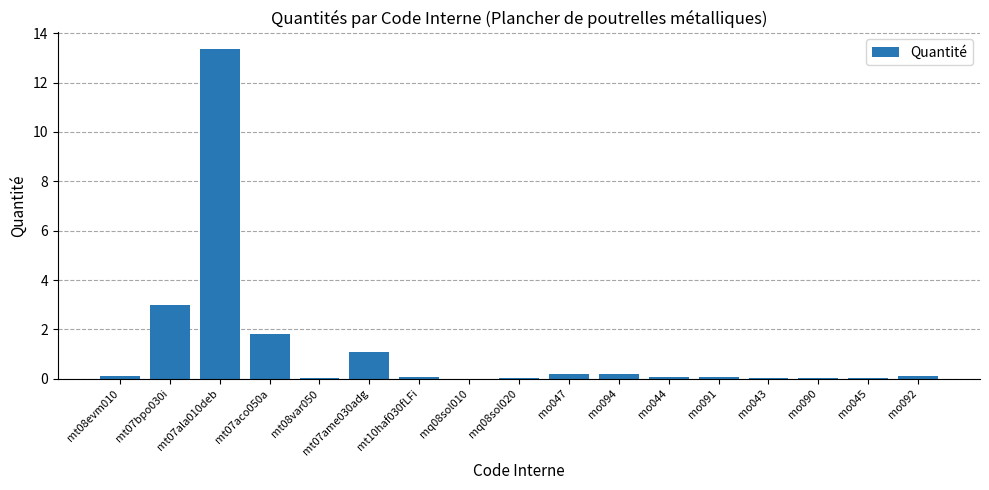

What is the sum of the values at mt10haf030fLFi and mt07bpo030i?

3.1